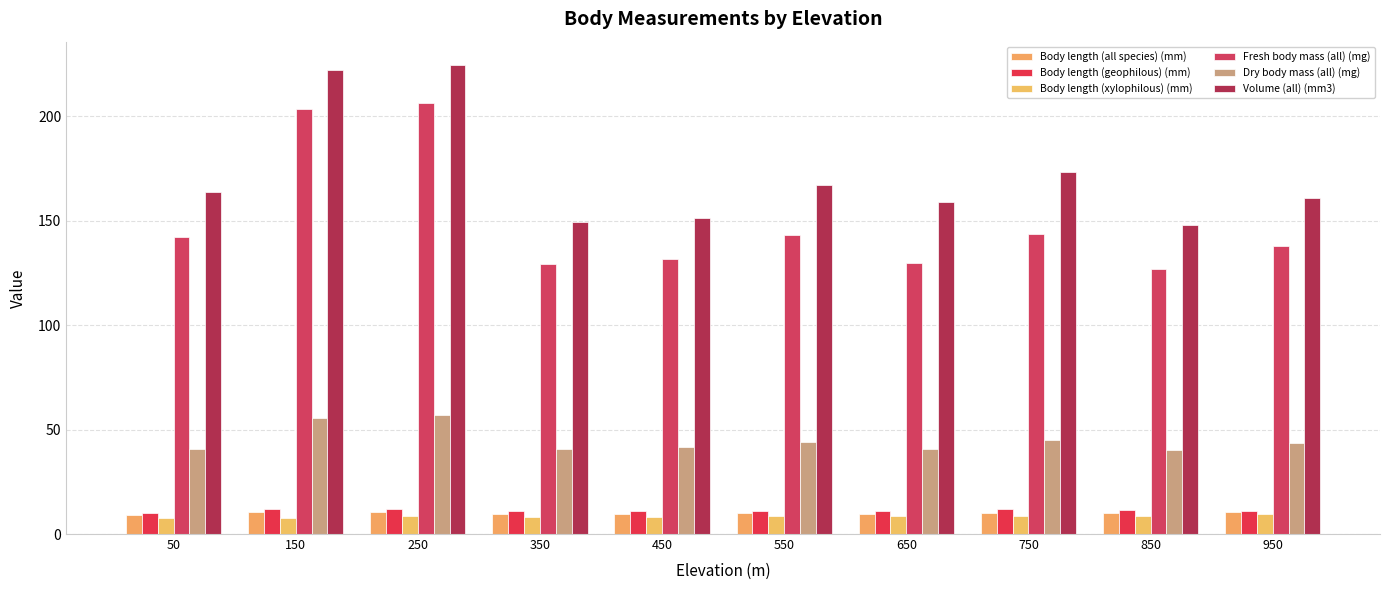

Is the value of Volume (all) (mm3) at 850 greater than the value of Fresh body mass (all) (mg) at 450?

Yes